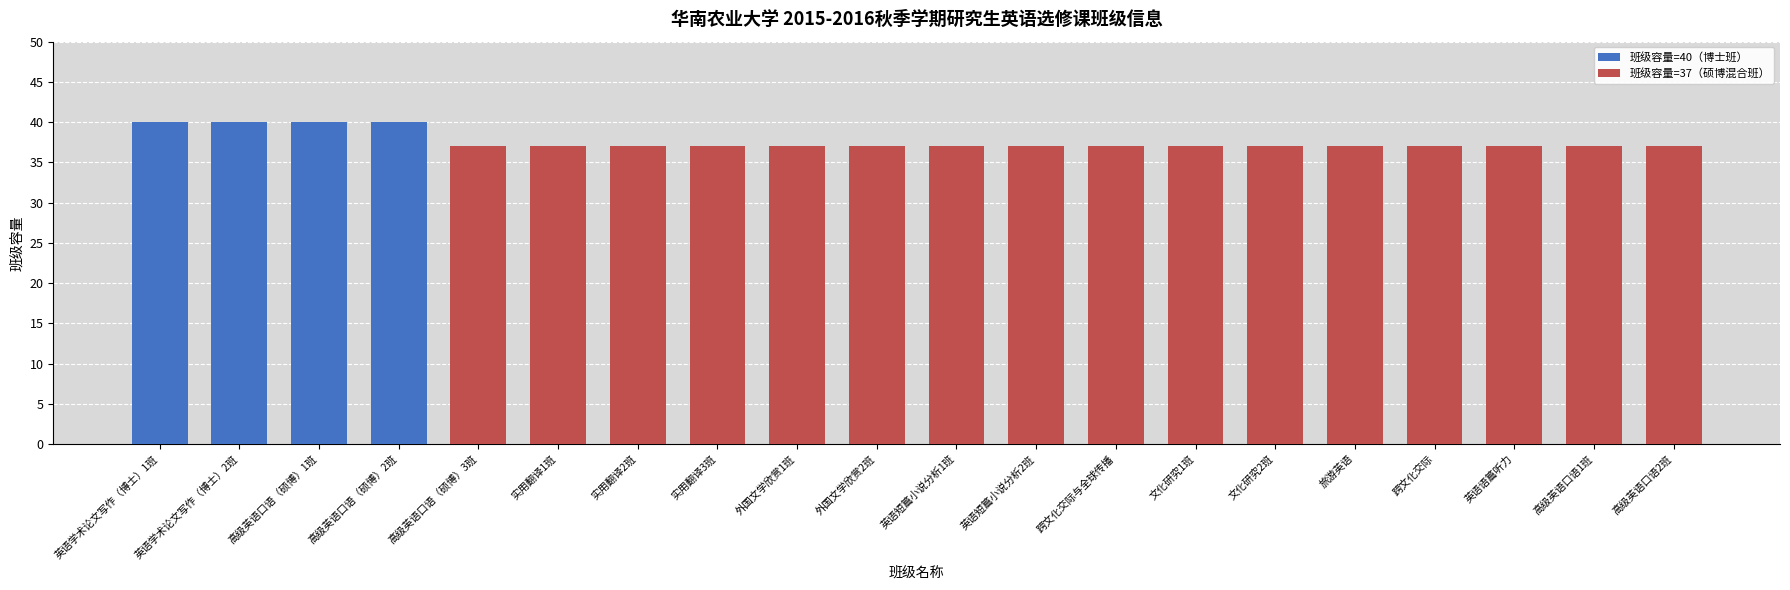

Reading left to right, extract all data points from this chart.

40	40	40	40	37	37	37	37	37	37	37	37	37	37	37	37	37	37	37	37